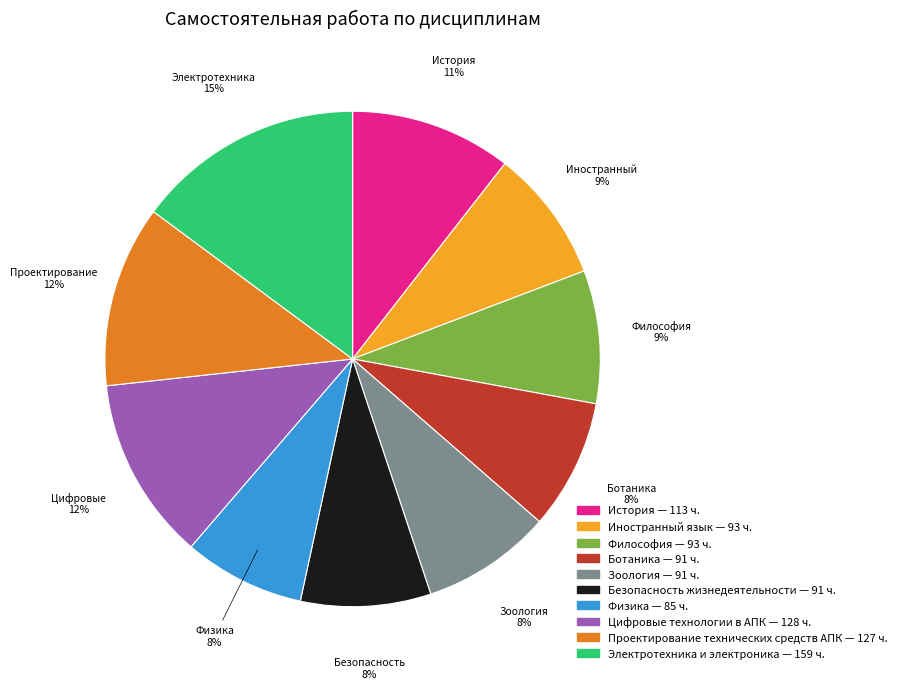

To the nearest percent, what is the difference between the largest and smallest slice percentages?

7%